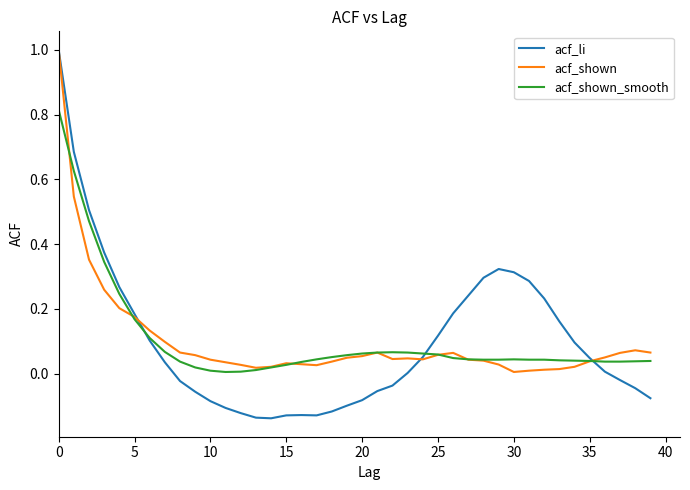

What is the greatest value displayed?

1.0